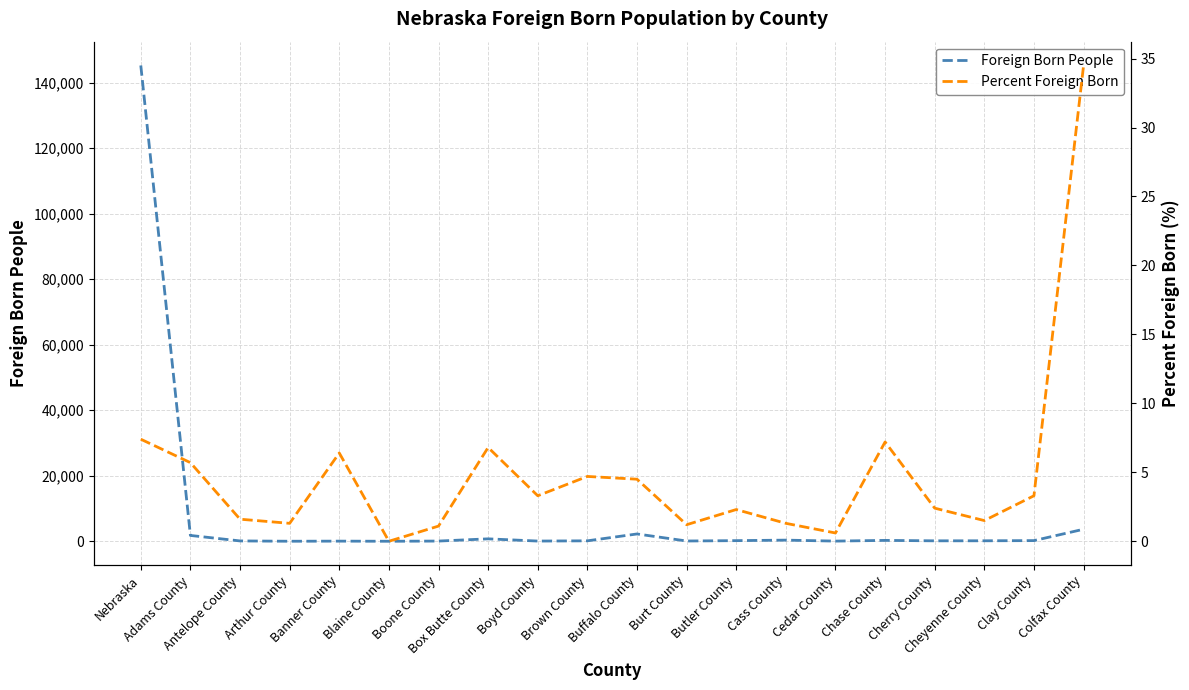

What is the average value of the Foreign Born People series?

7771